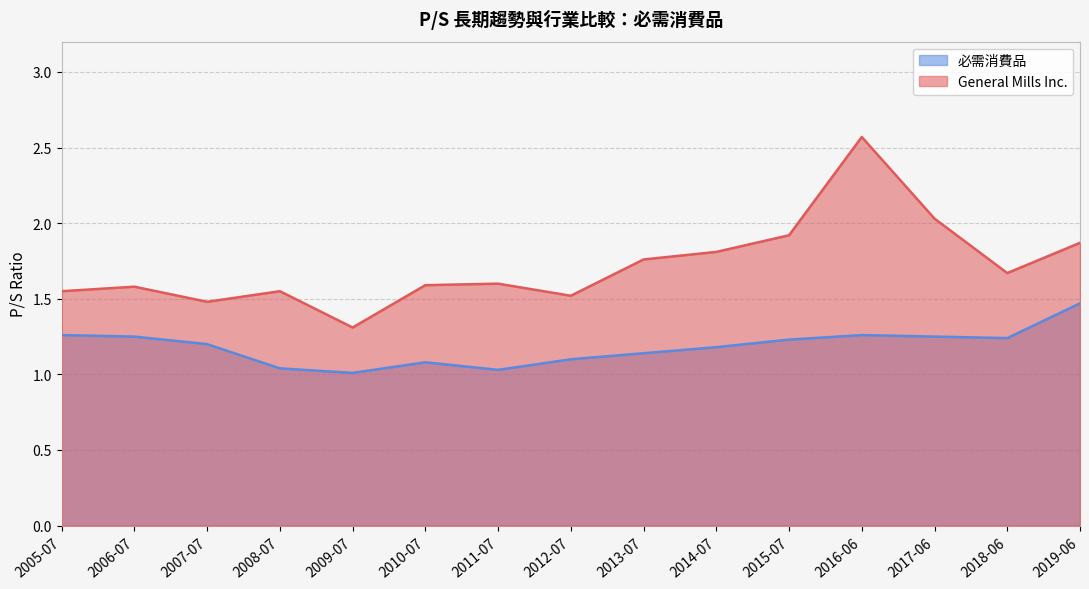

What is the sum of all General Mills Inc. values?

25.8